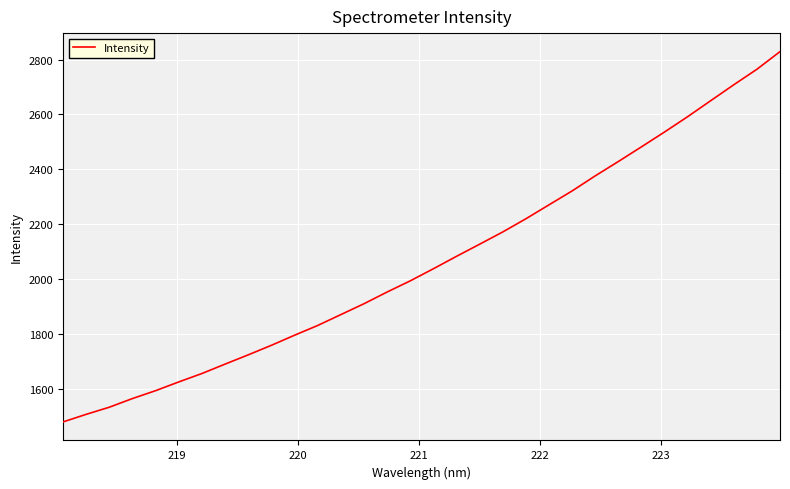

What is the smallest value displayed?

1478.0